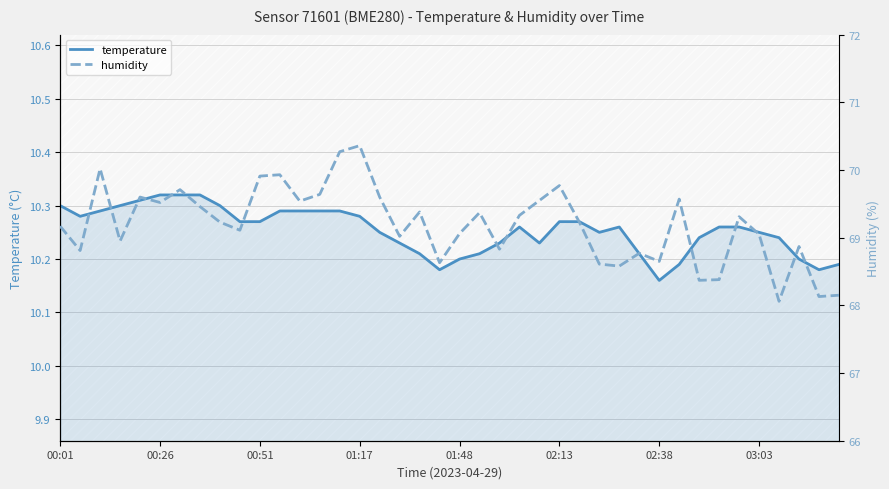

The temperature series shows 4.2 at 01:17. True or false?

False